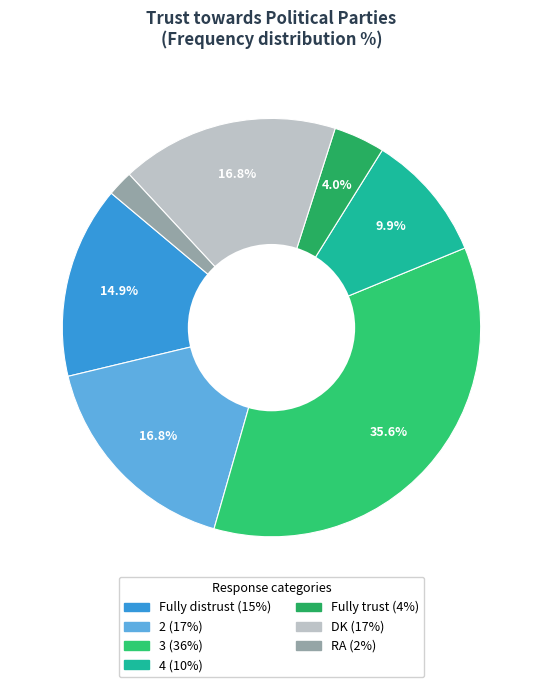

Rank the categories by value from lowest to highest.

RA, Fully trust, 4, Fully distrust, 2, DK, 3